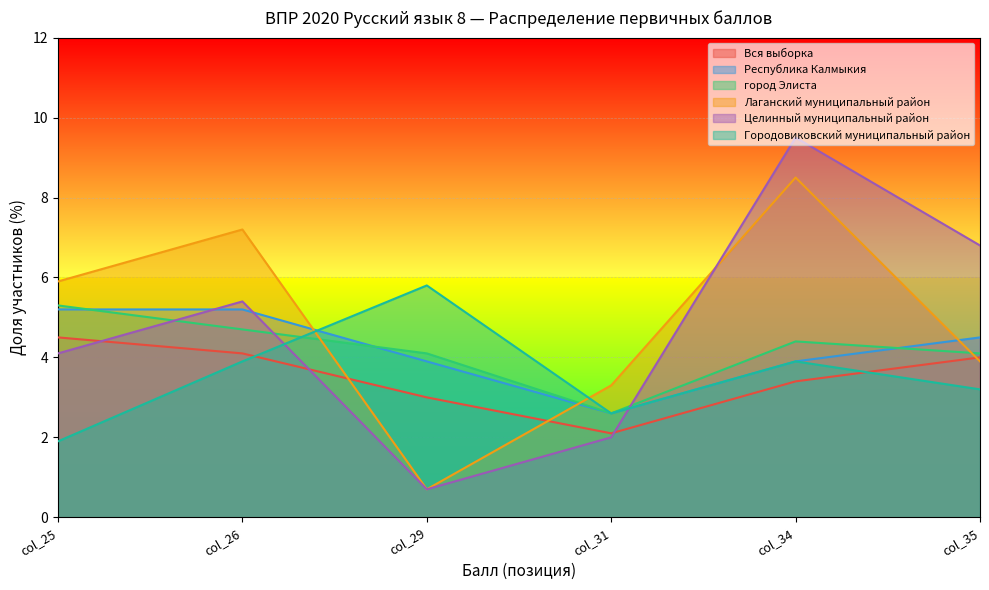

Which has a higher value, col_34 or col_31?

col_34